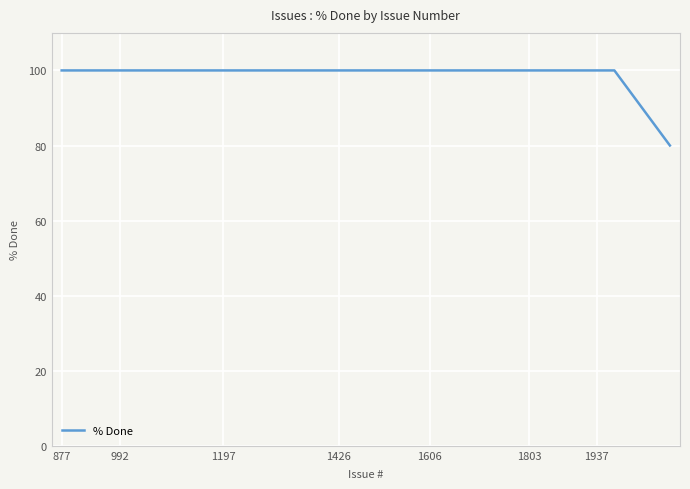

What is the maximum value shown in the chart?

100